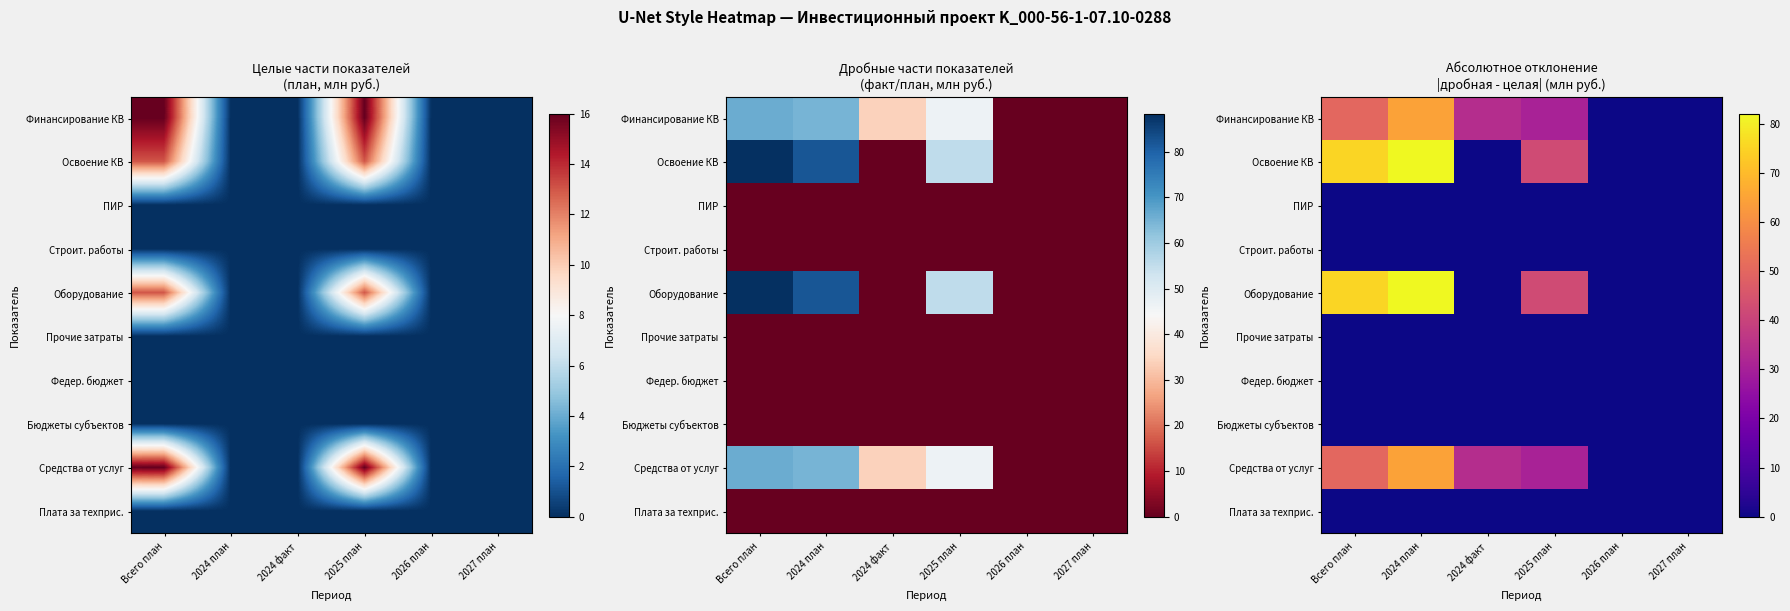

How many data points in Оборудование are less than 42?

3